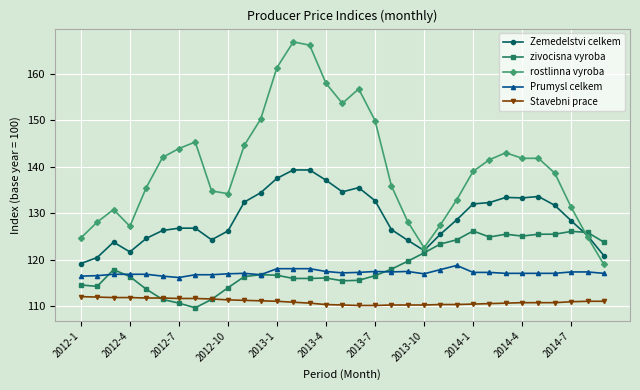

Which series has the largest range (max minus min)?

rostlinna vyroba